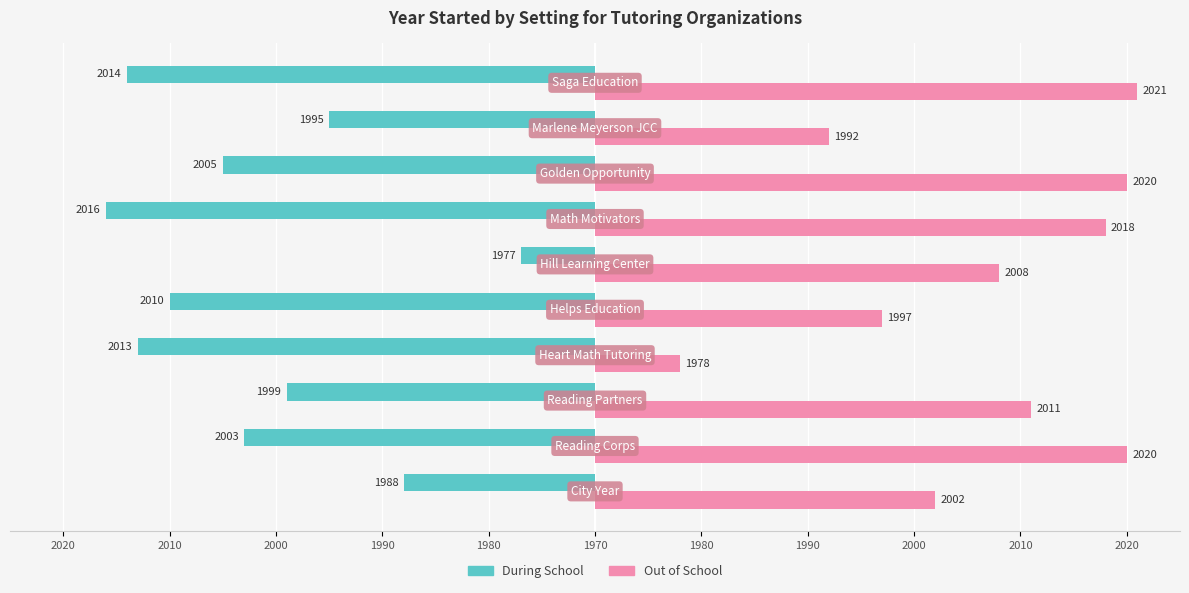

What are all the series names shown in the legend?

During School, Out of School